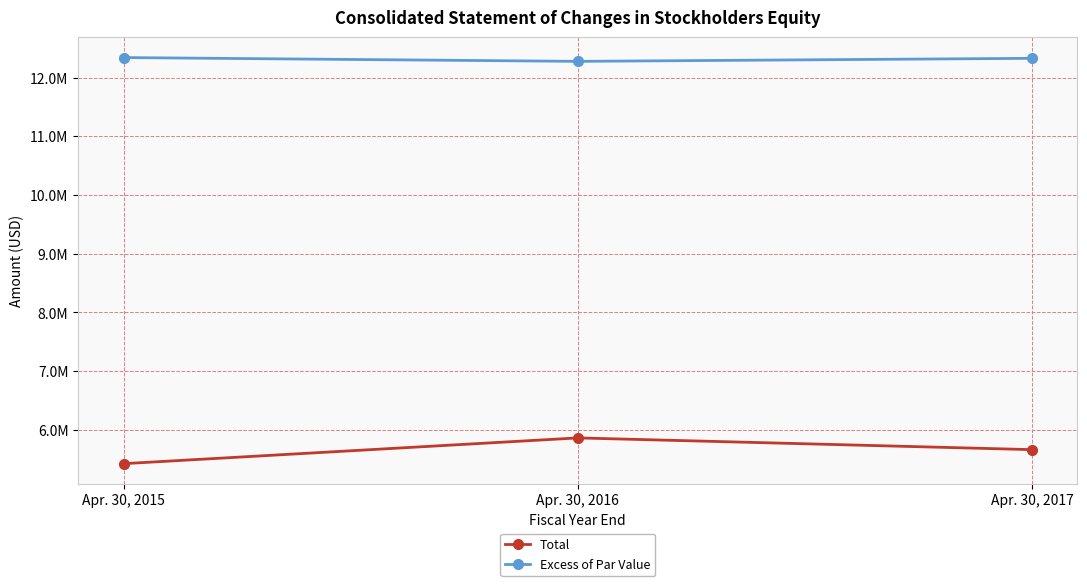

Which series has the widest spread of values?

Total